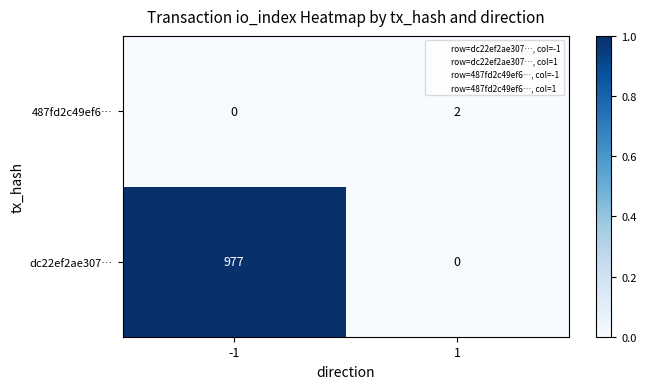

At how many categories does at least one series exceed 0?

2